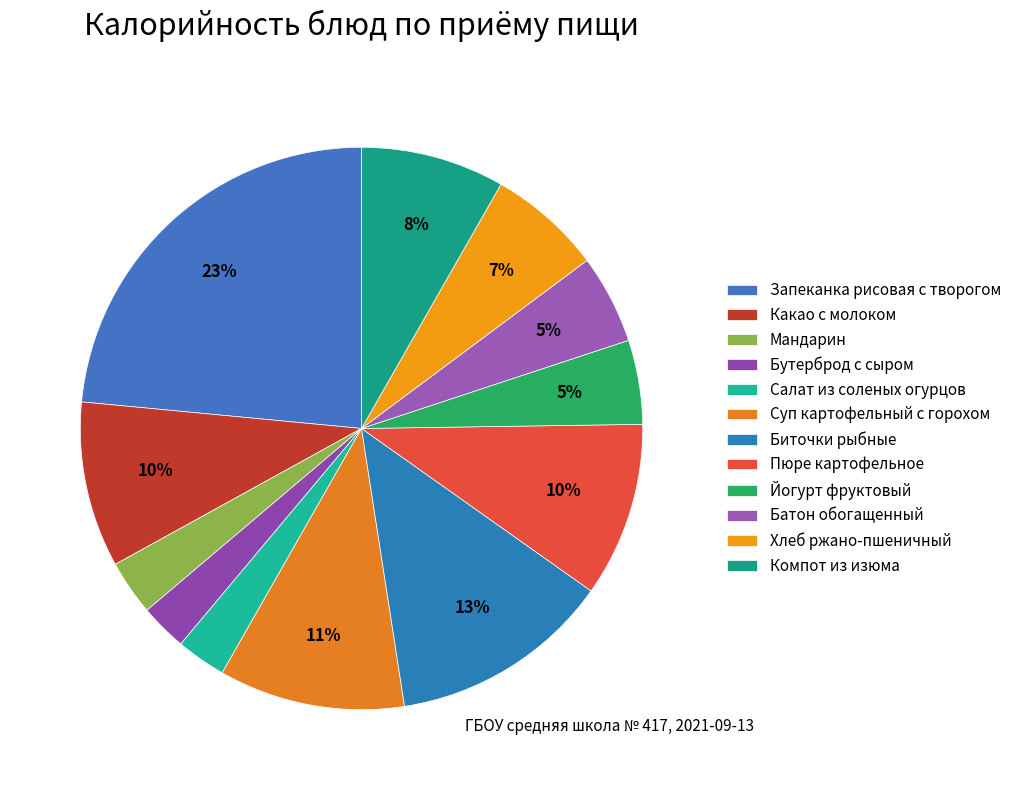

How many segments does this pie chart have?

12